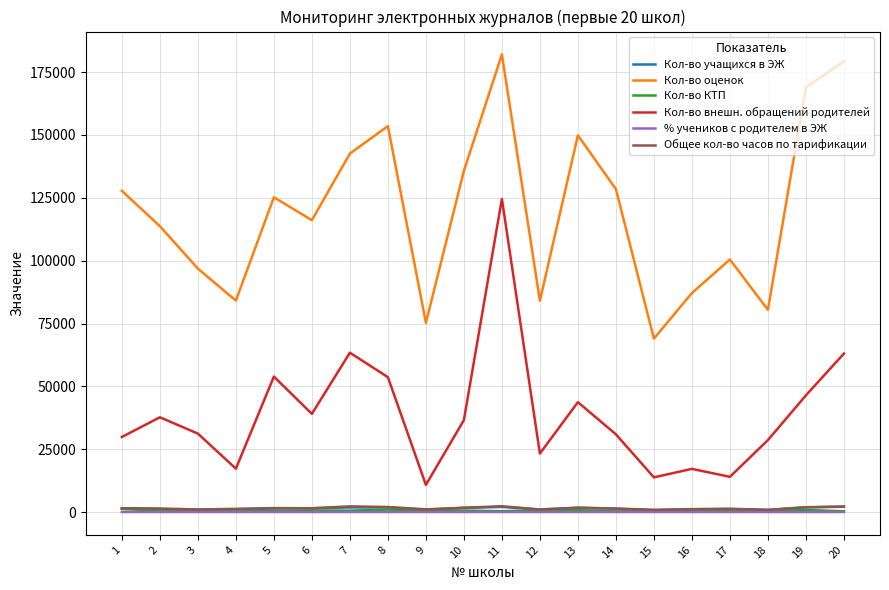

True or false: Кол-во внешн. обращений родителей and Общее кол-во часов по тарификации cross at least once.

False